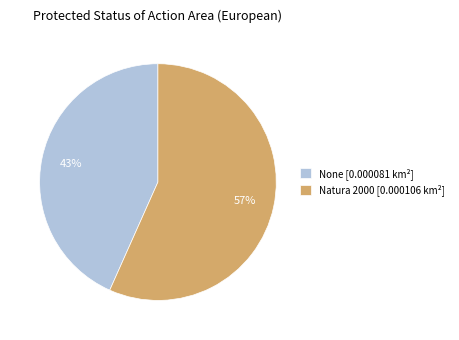

How many slices are in this pie chart?

2